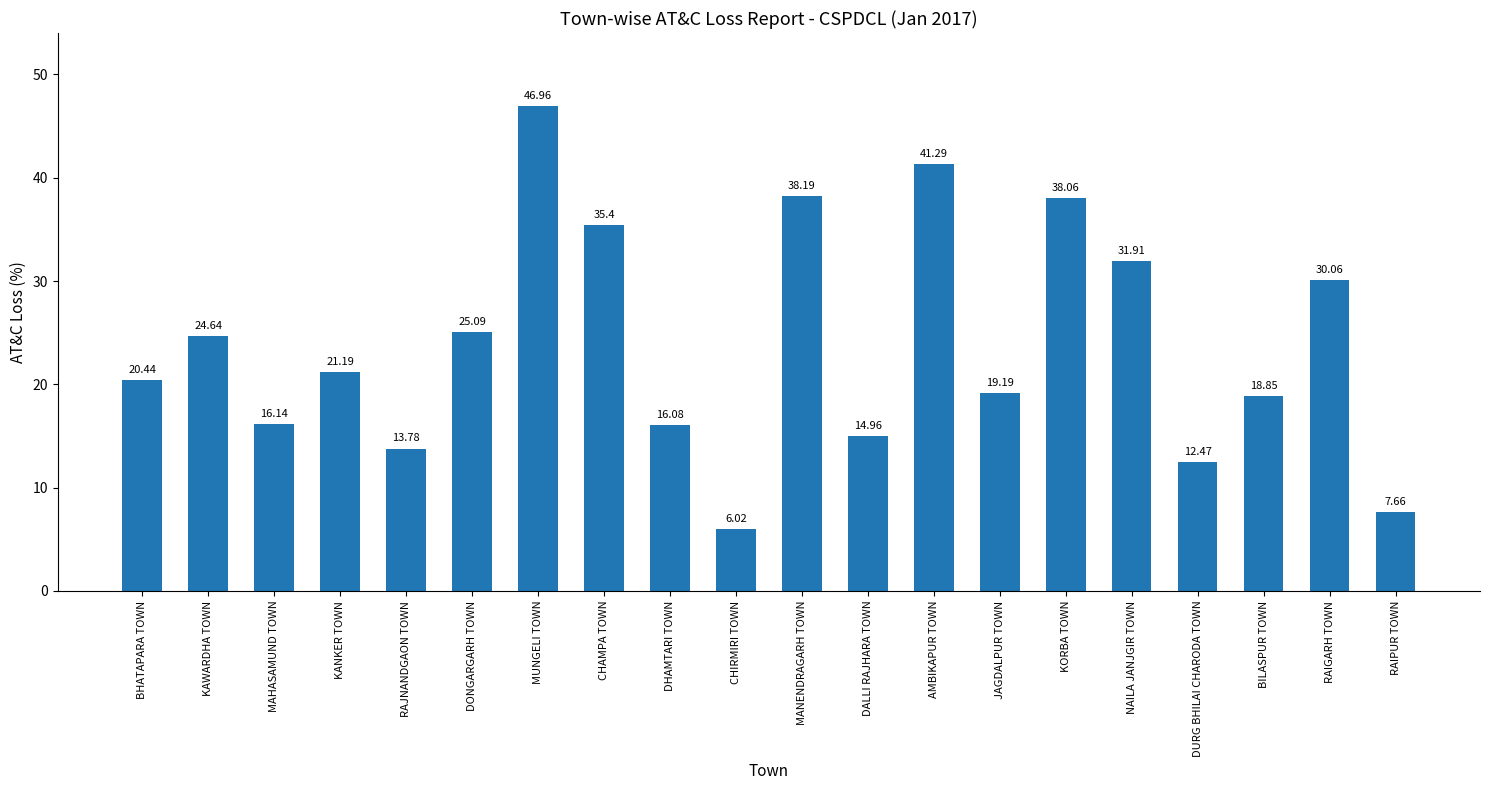

What is the average value?

23.9